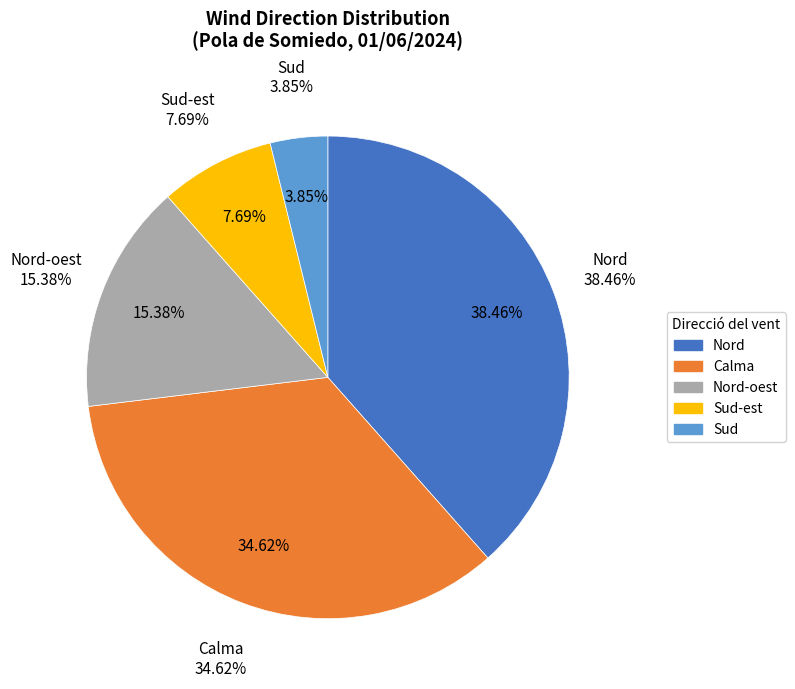

What percentage is NOT represented by Nord?

61.5%